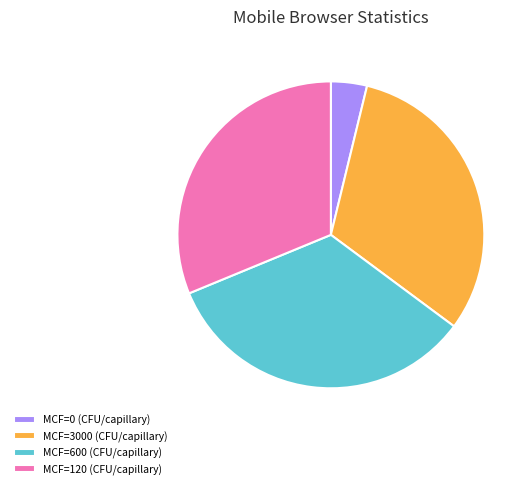

How many segments does this pie chart have?

4